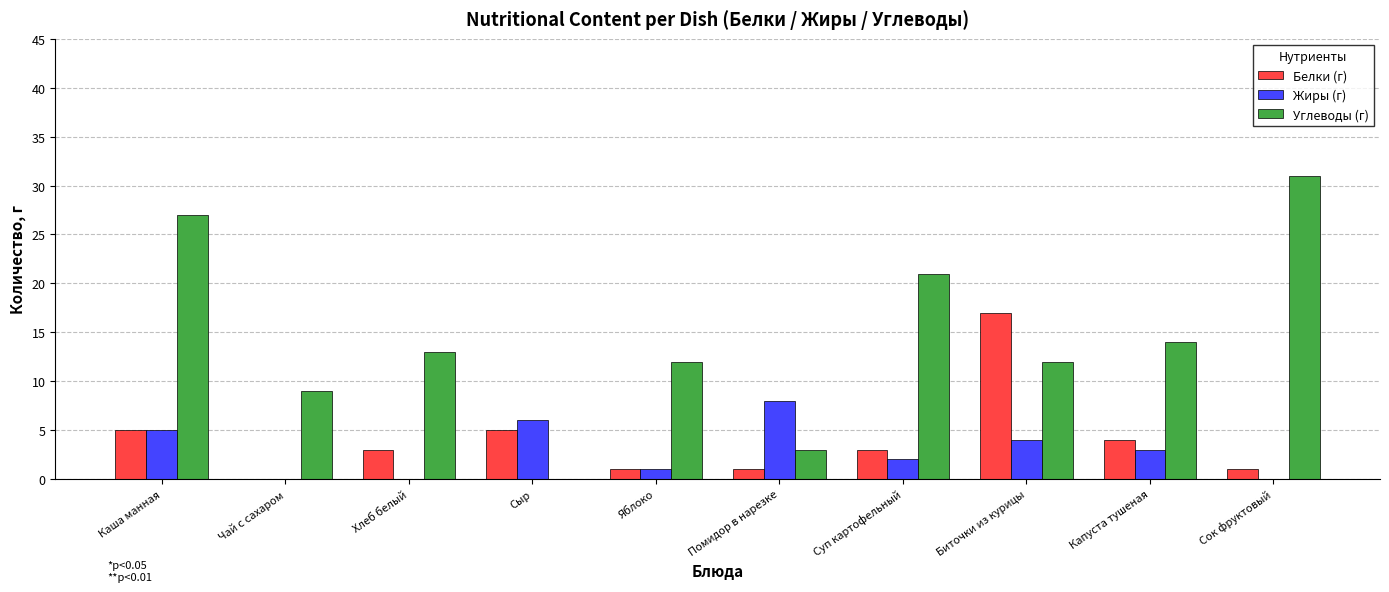

Where is Углеводы (г) nearest to the value 15?

Капуста тушеная